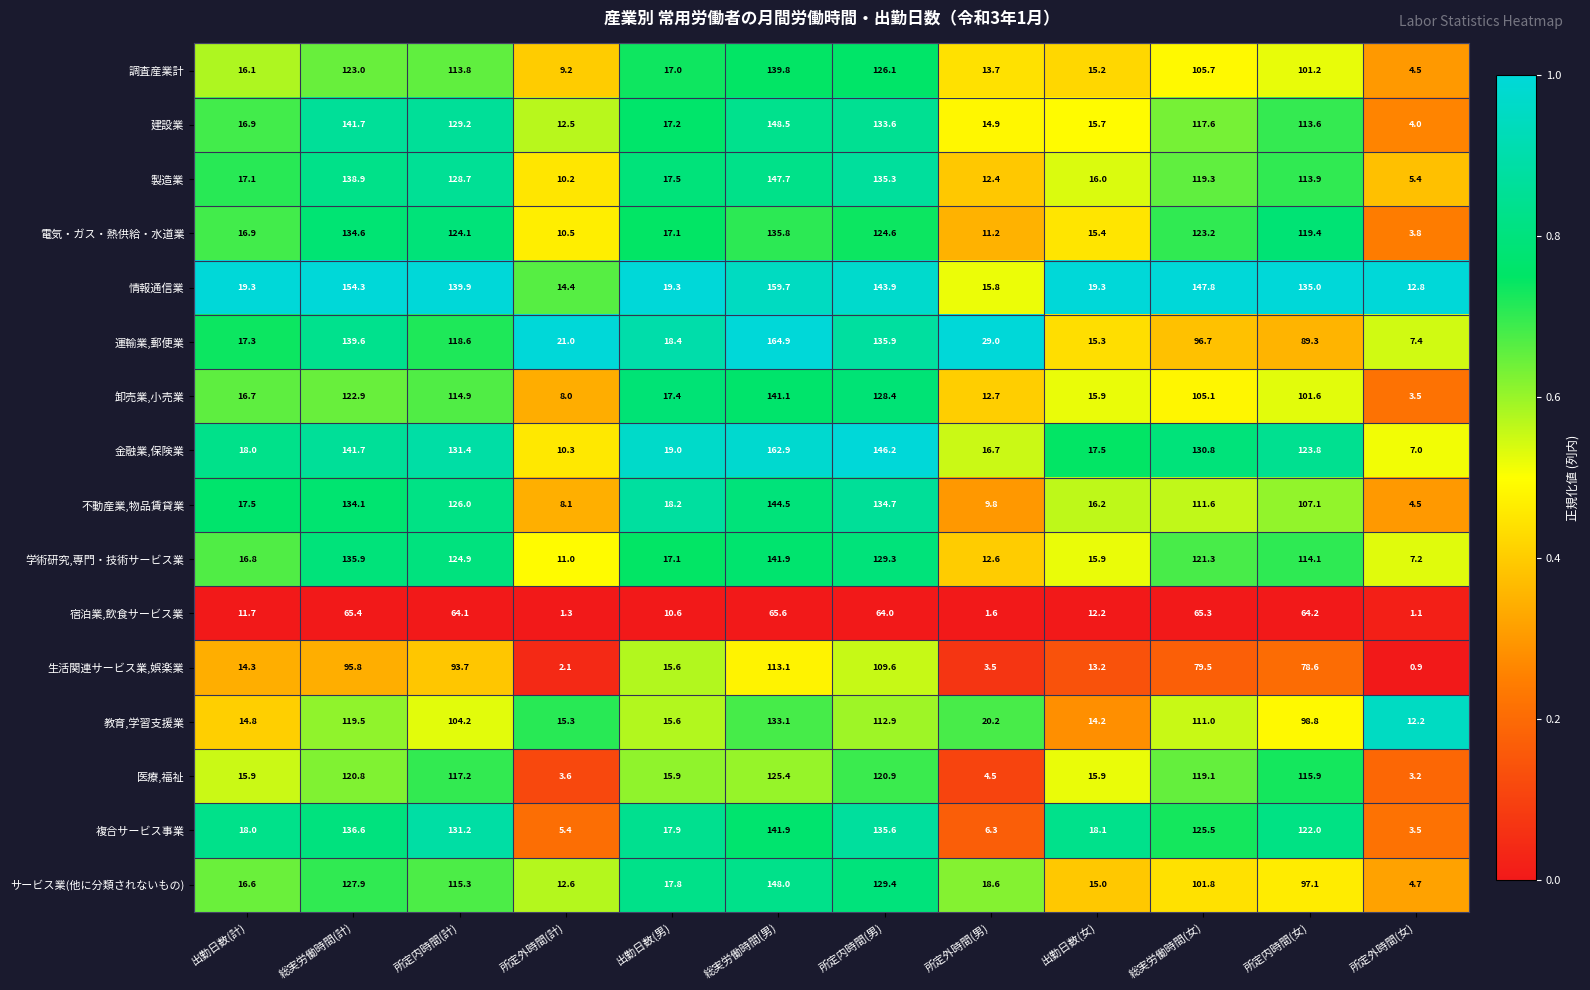

The value of 学術研究,専門・技術サービス業 at 総実労働時間(男) is 93.4. True or false?

False